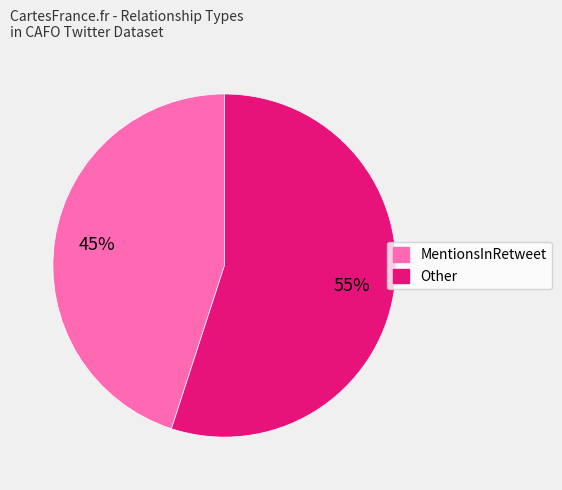

How many segments does this pie chart have?

2